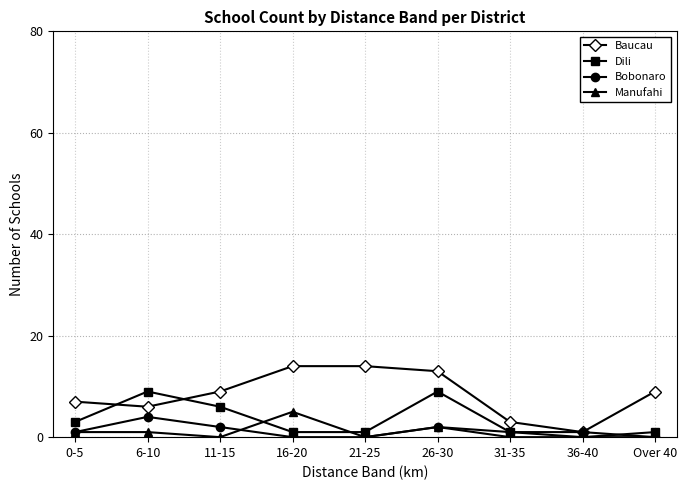

Which series has the largest total across all categories?

Baucau